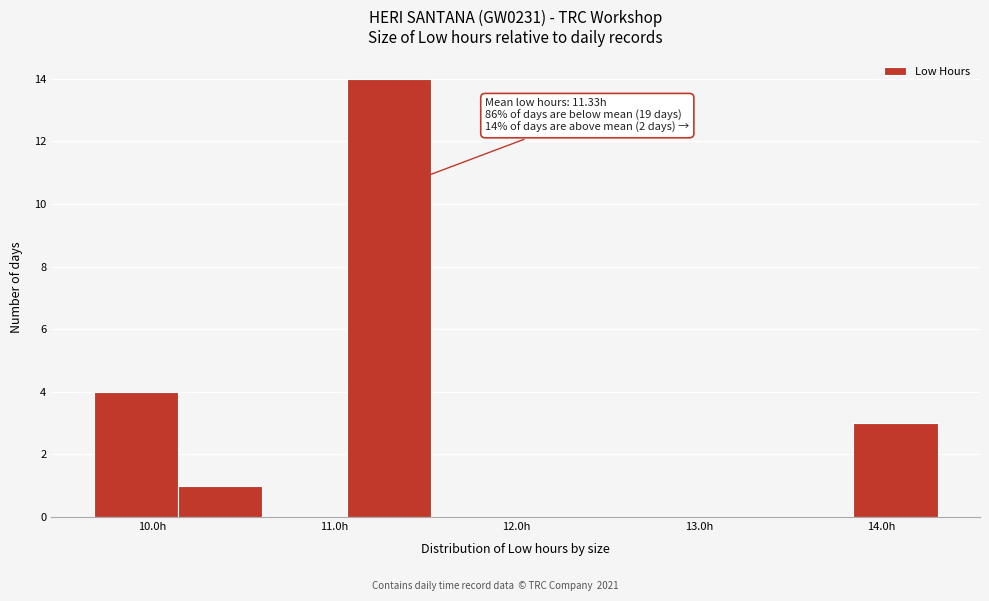

Which range on the x-axis has the tallest bar?

11.1 to 11.5